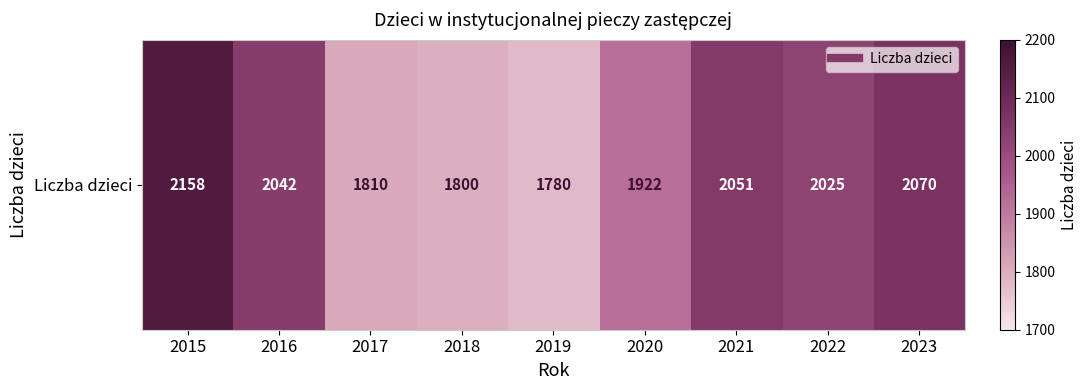

Rank the categories by value from lowest to highest.

2019, 2018, 2017, 2020, 2022, 2016, 2021, 2023, 2015